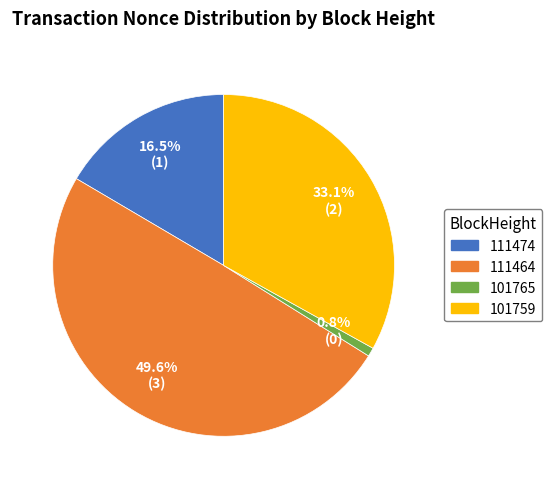

Do 111464 and 101765 together represent more than half of the pie?

Yes